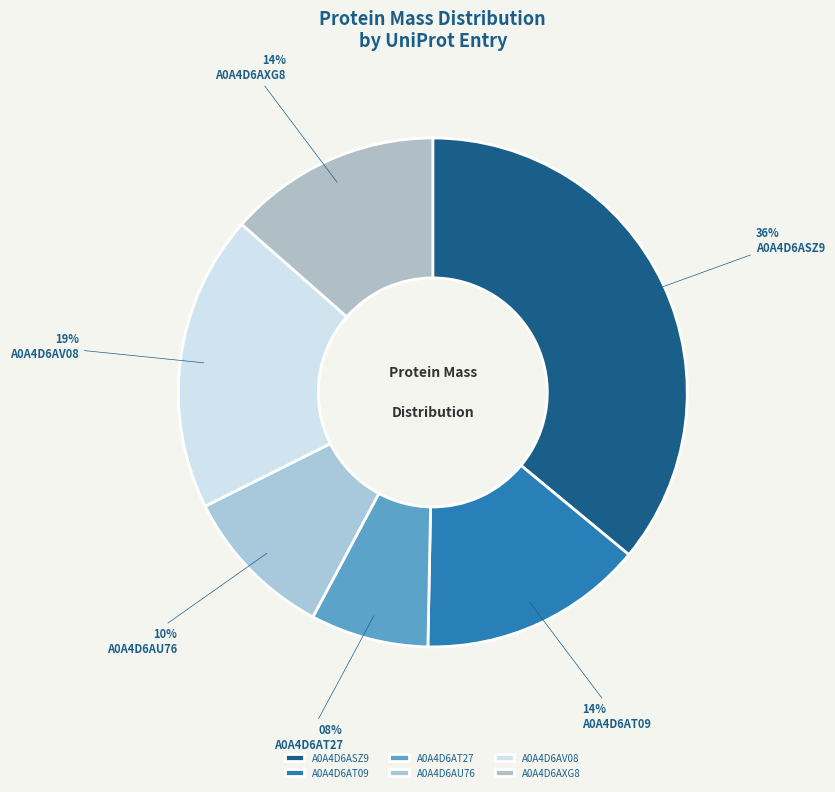

Is it true that A0A4D6AT27 is 8% of the pie?

True